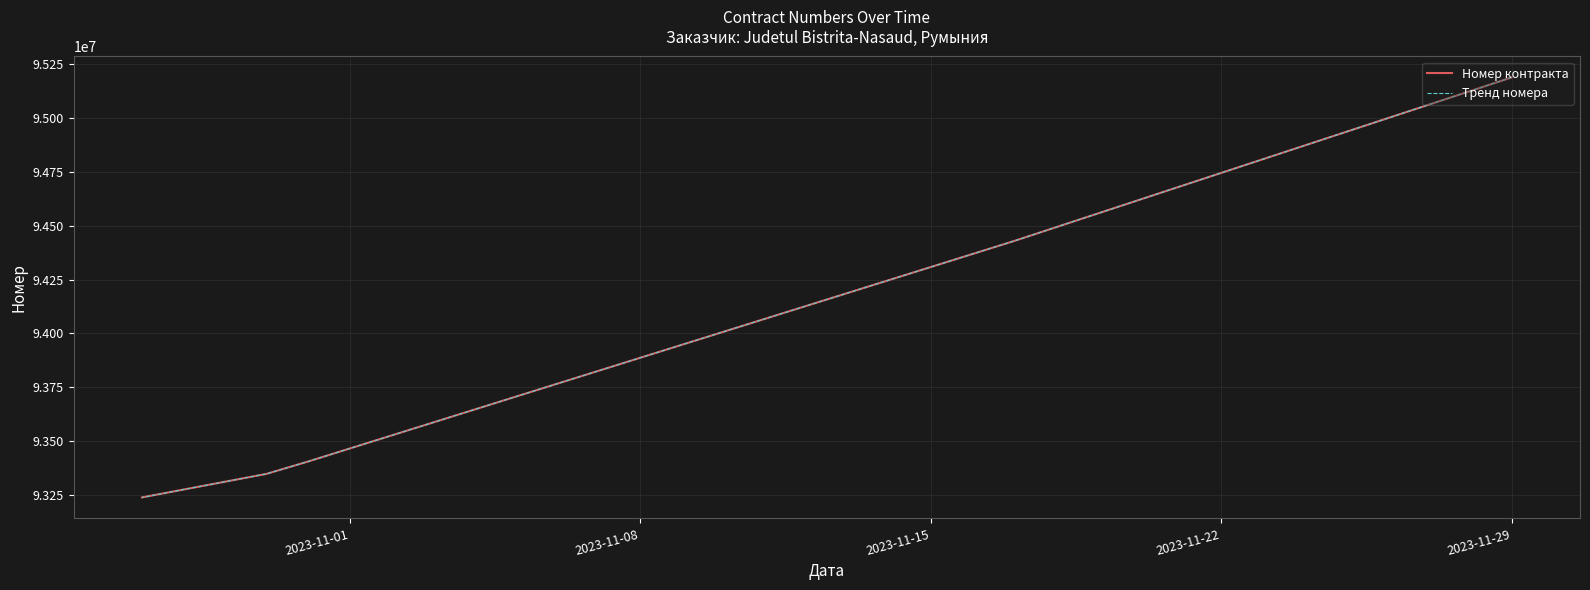

How many data points does each series have?

5